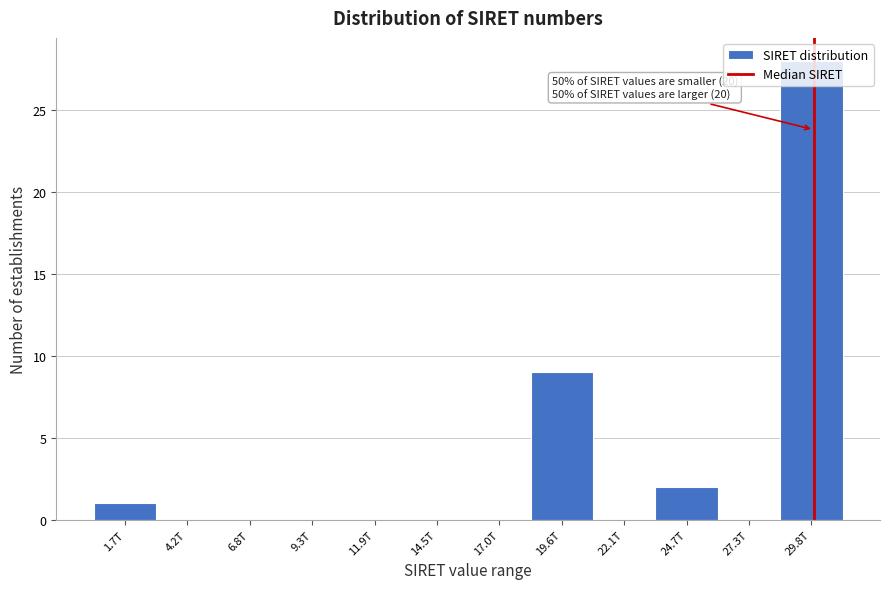

What is the sum of all values?

40